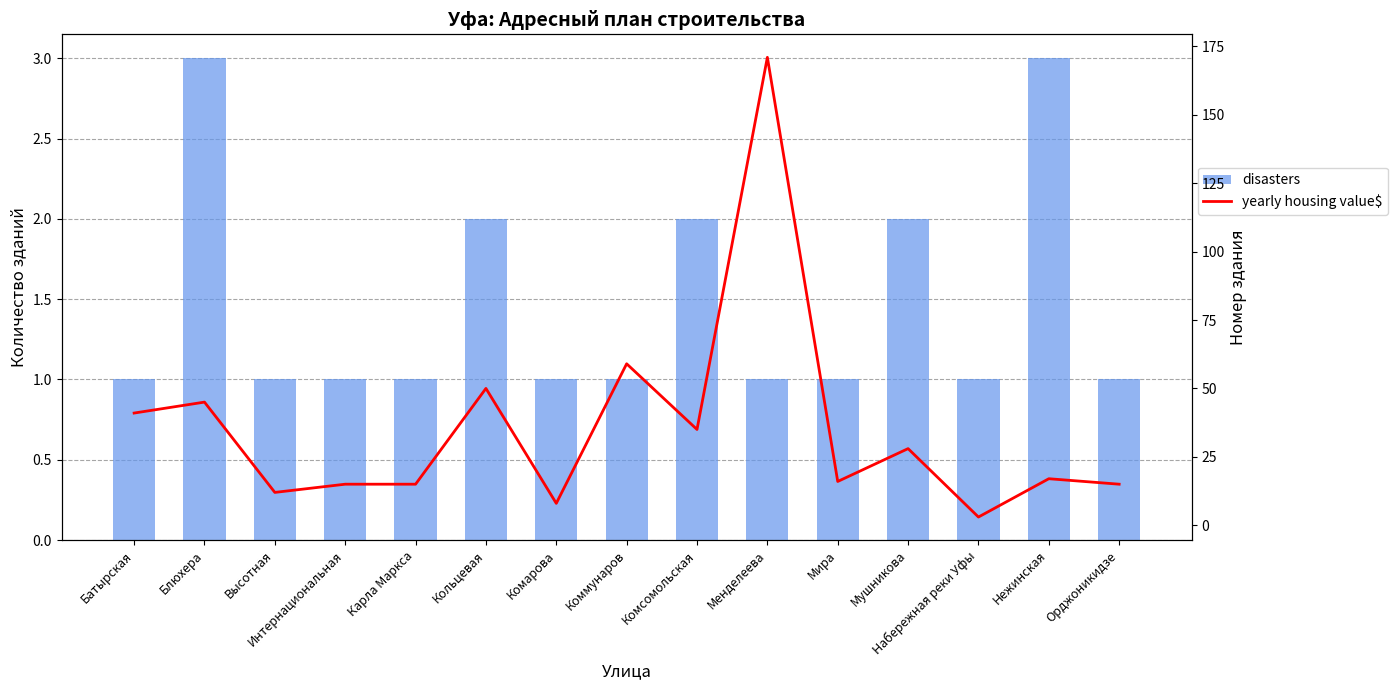

True or false: yearly housing value$ has a value of 15 at Интернациональная.

True